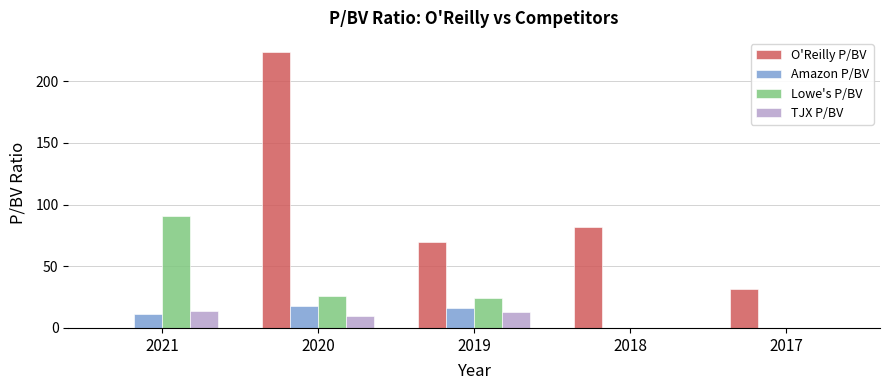

What is the total value across all series at 2017?

31.3